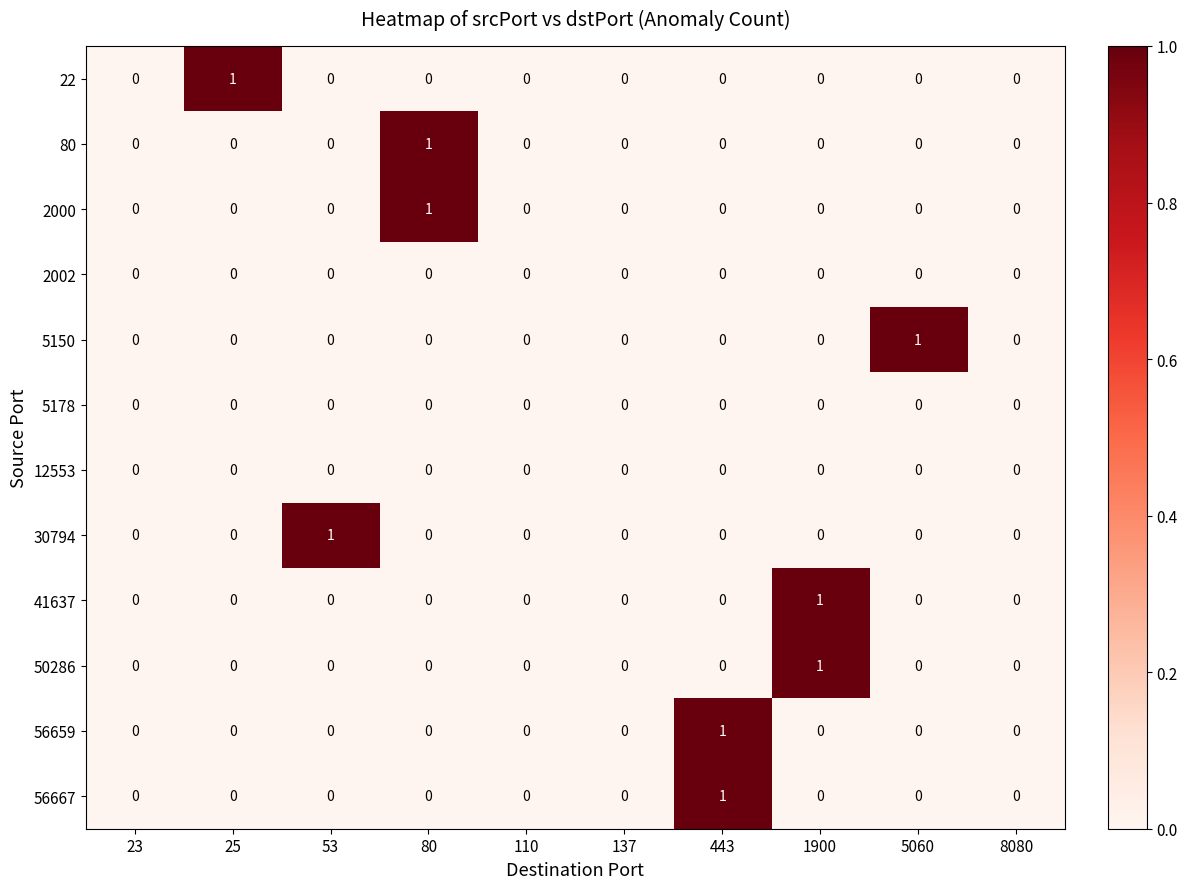

Count the 41637 values in the range 0 to 1.

10